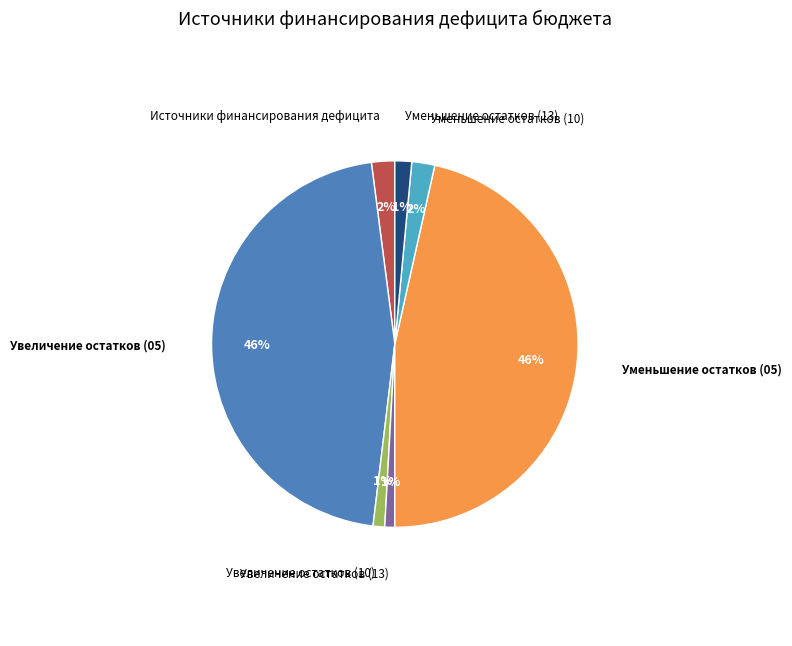

Is there any slice that represents more than half of the pie?

No